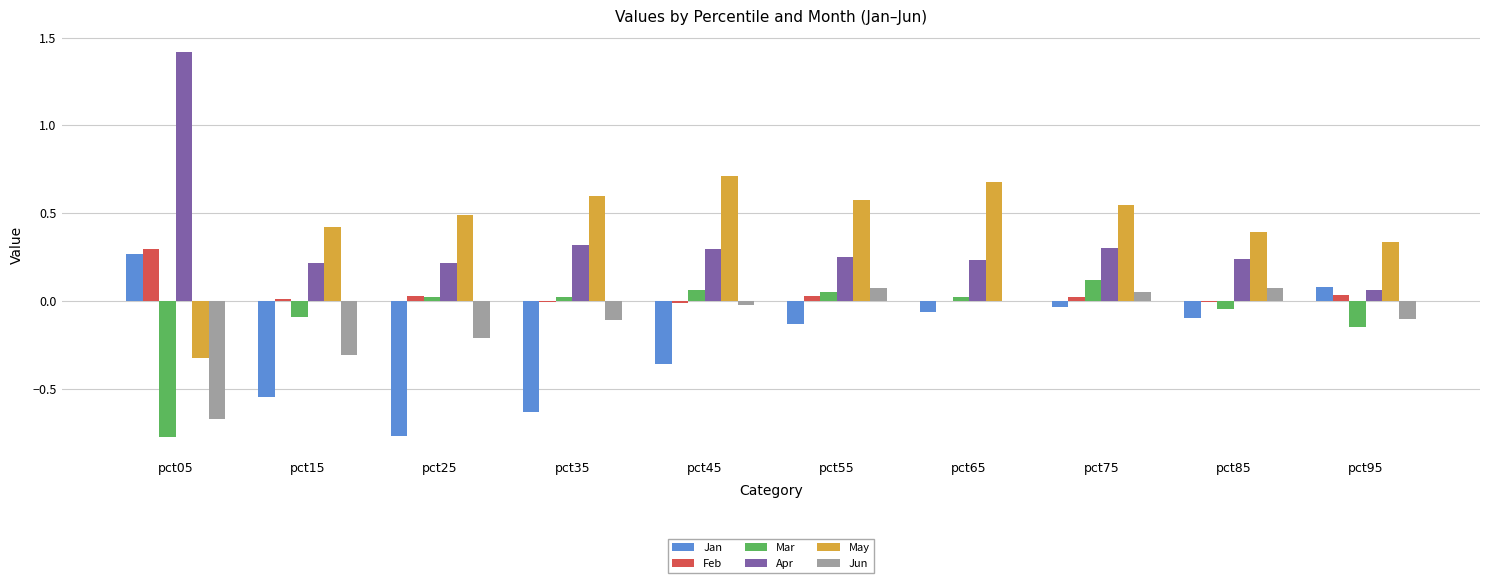

Between pct65 and pct95, which series saw the biggest shift?

May